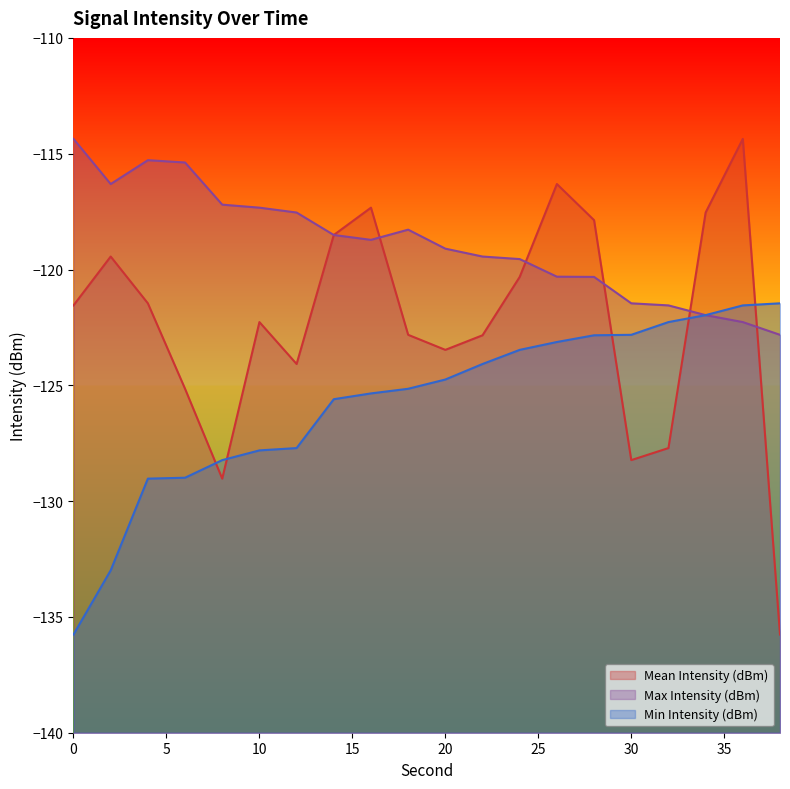

What is the sum of all Mean Intensity (dBm) values?

-2446.1